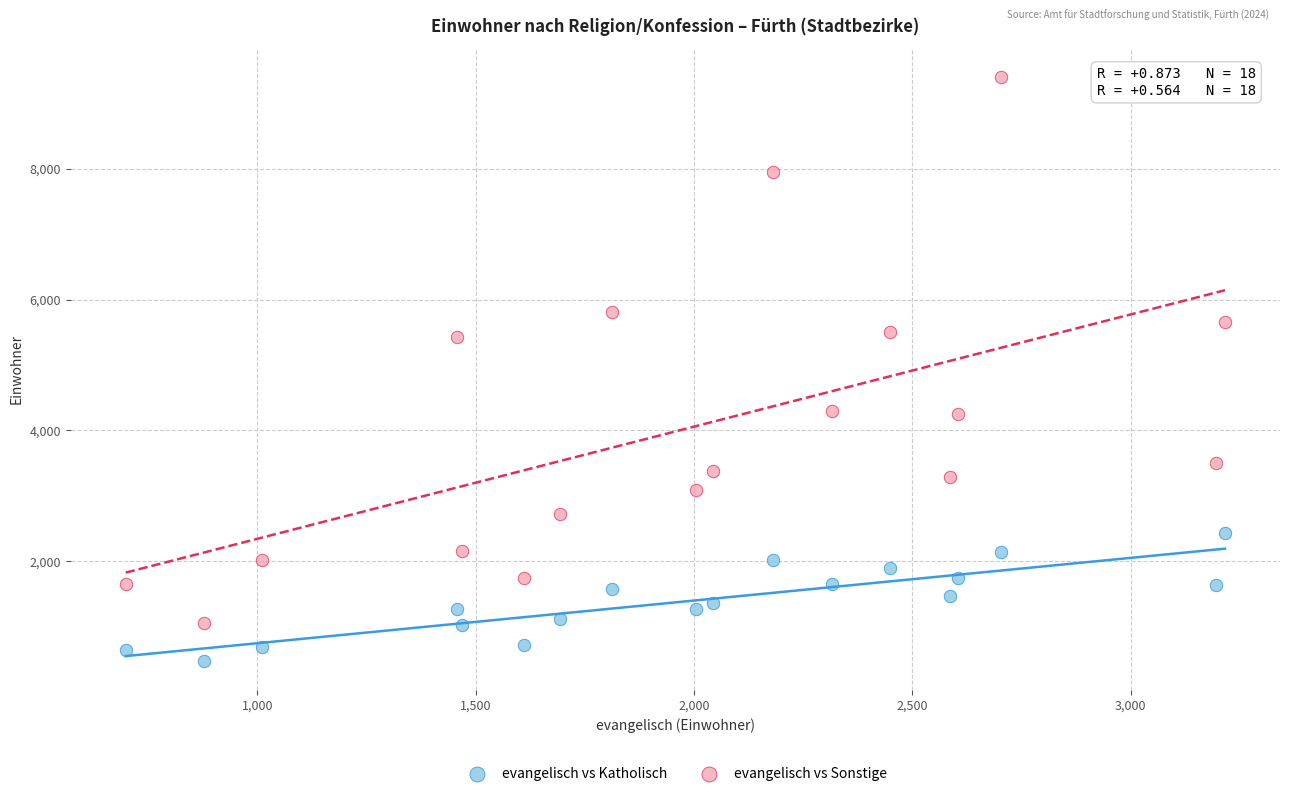

Across all data points, what is the range of X values (max minus min)?

2517